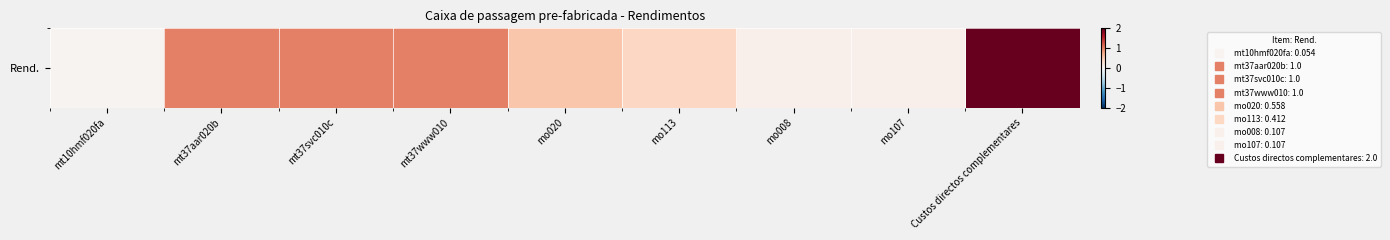

Is it true that the value at mt10hmf020fa is 0.0?

False